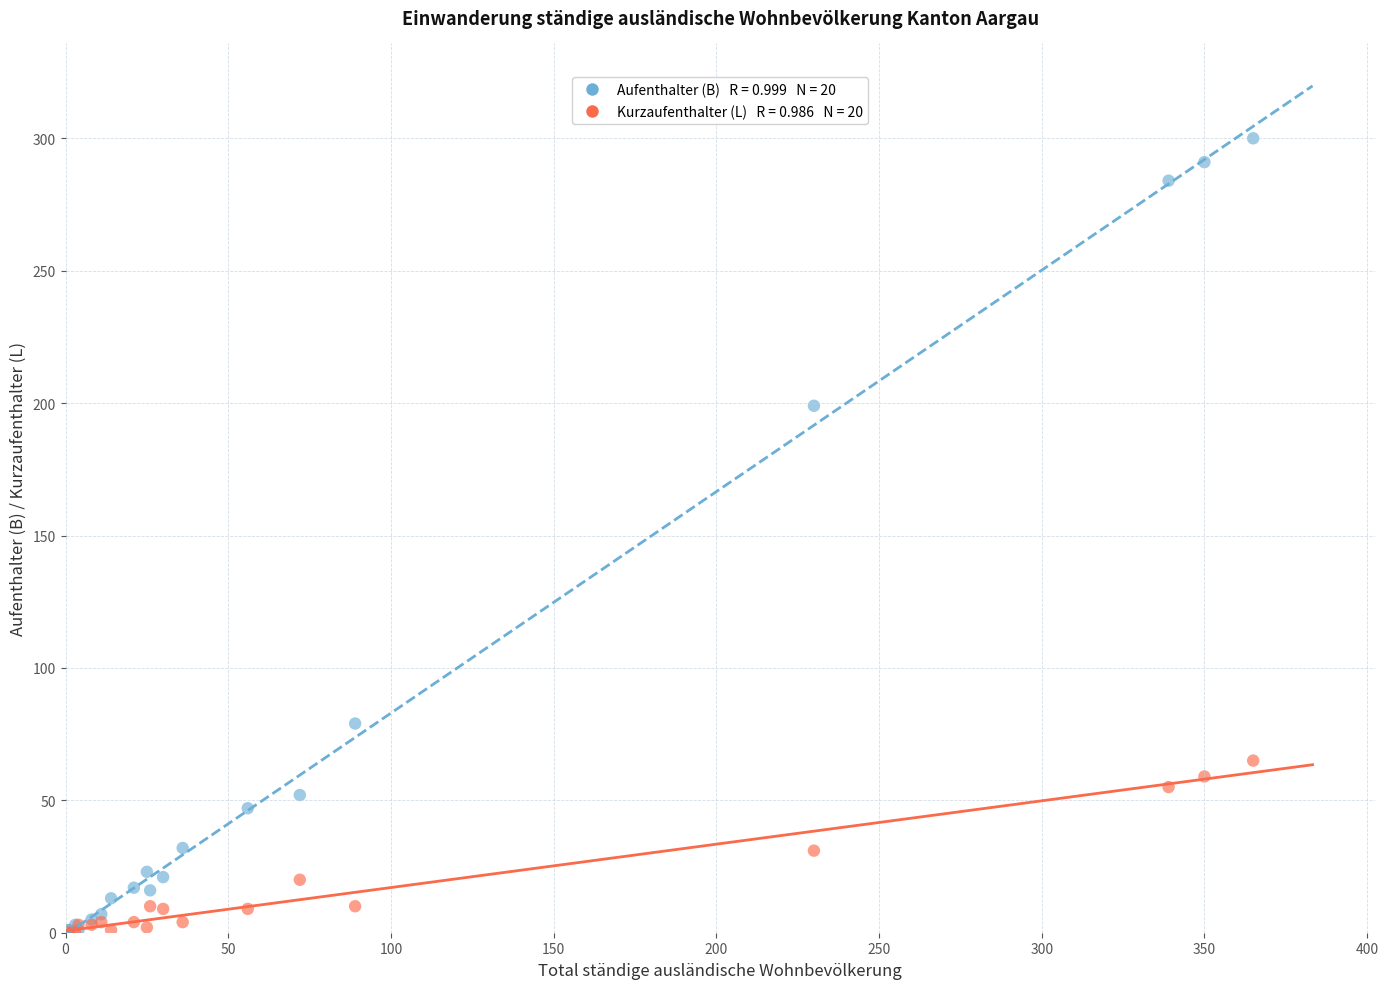

Across all series, what Y value is closest to 150?

199